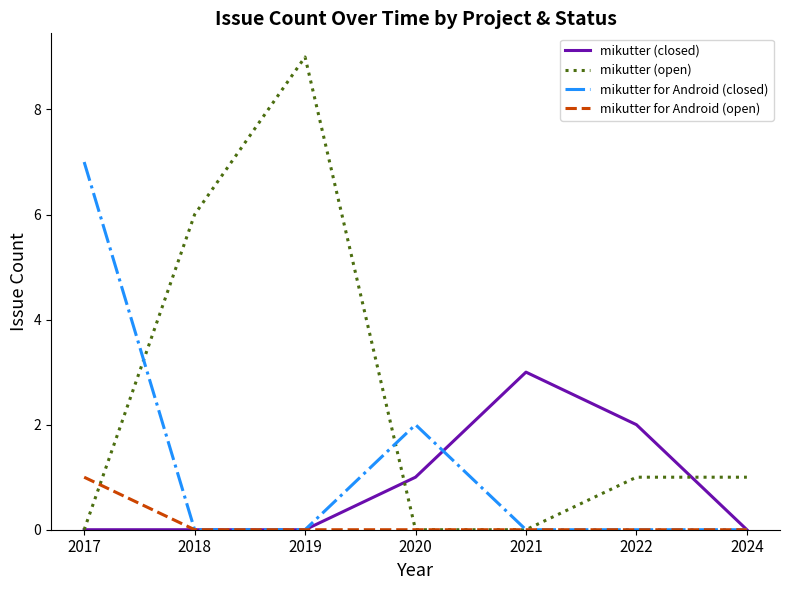

Rank the series by their maximum value, from highest to lowest.

mikutter (open), mikutter for Android (closed), mikutter (closed), mikutter for Android (open)